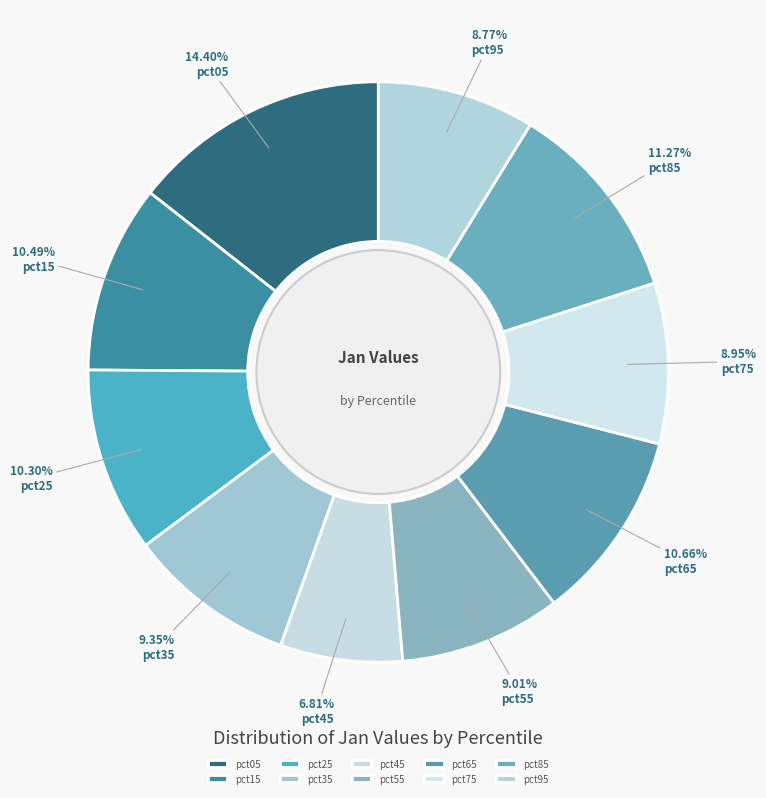

Count the number of slices in the pie.

10